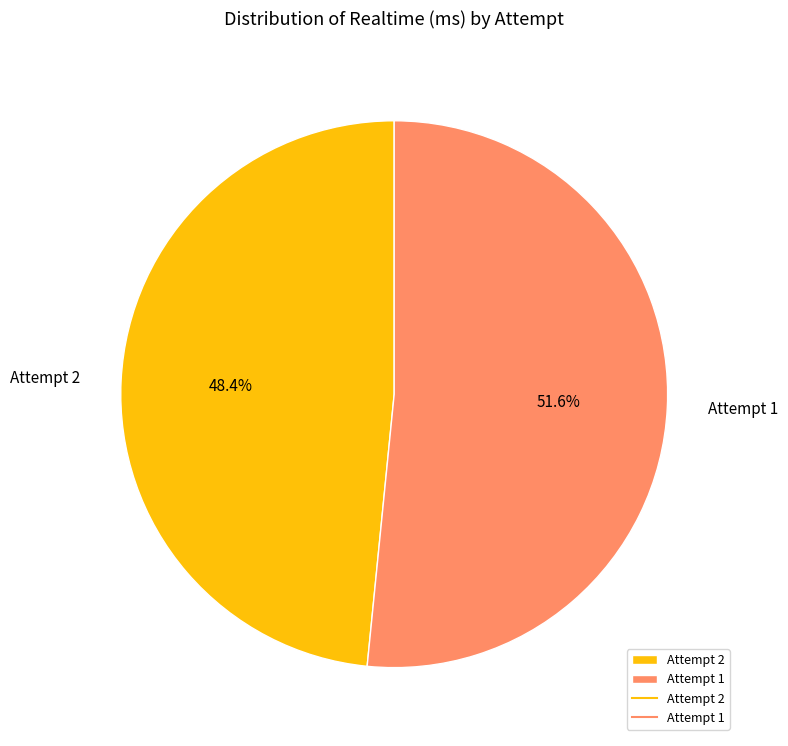

To the nearest percent, what percentage of the pie is Attempt 2?

48%